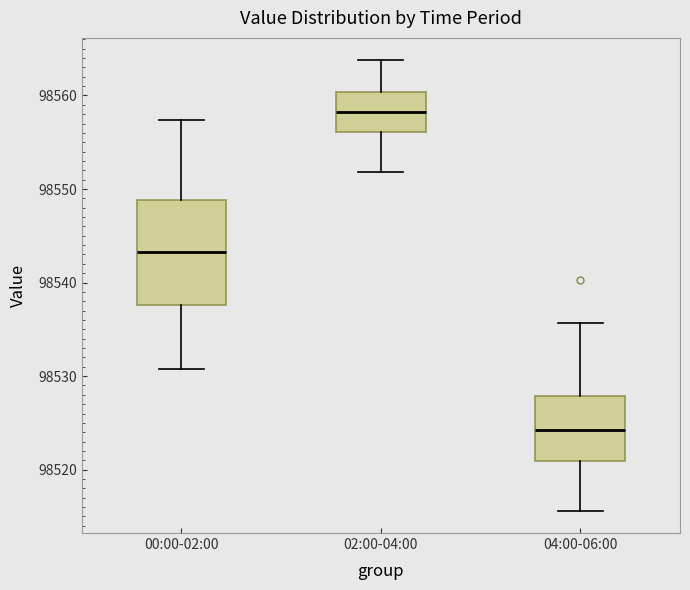

Reading left to right, transcribe this box plot: for each box, give where its median line is, the range the box spans, and where its two whiskers end, as read against the y-axis. The values are not printed on the chart, so give them approximately, as read against the axis.

00:00-02:00: median 98543, box 98538 to 98549, whiskers 98531 to 98557
02:00-04:00: median 98558, box 98556 to 98560, whiskers 98552 to 98564
04:00-06:00: median 98524, box 98521 to 98528, whiskers 98516 to 98536